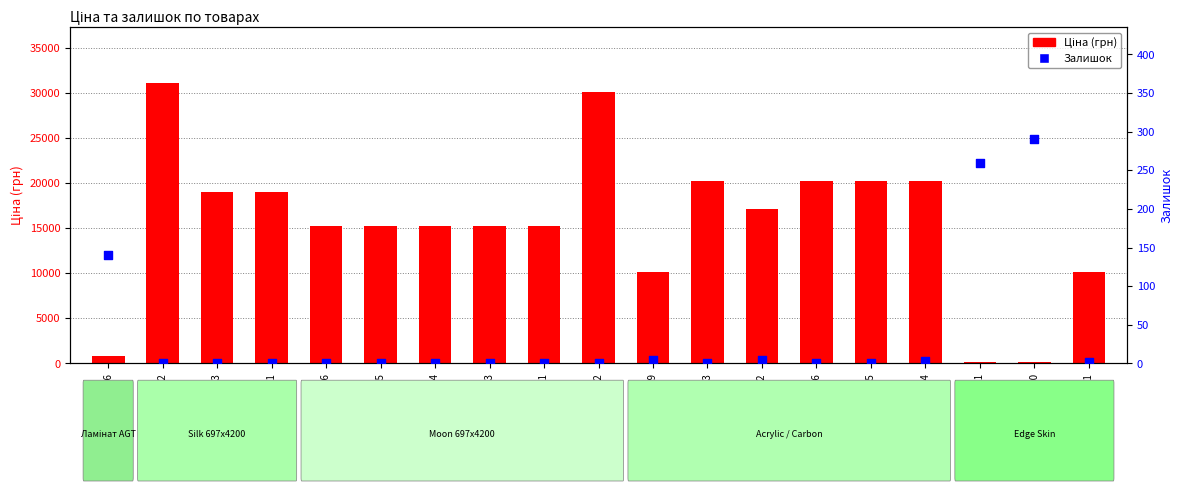

Which series contains the highest Y value?

Ціна